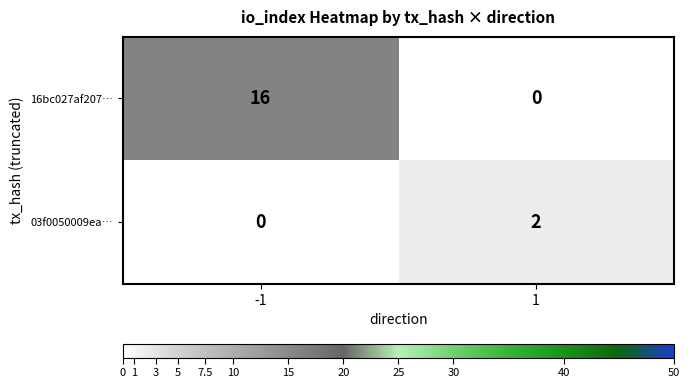

What is the difference between the maximum and minimum values in the 16bc027af207… series?

16